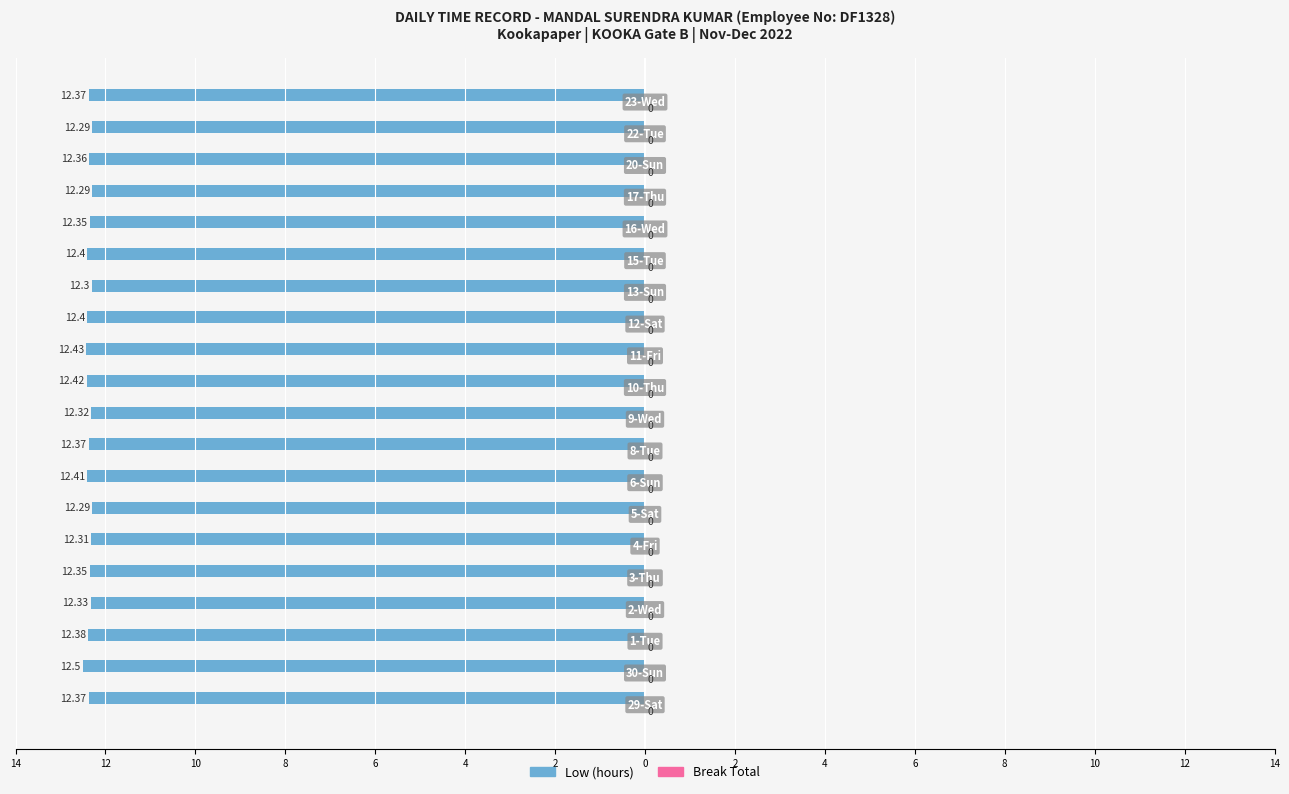

Does the chart contain any negative values?

Yes